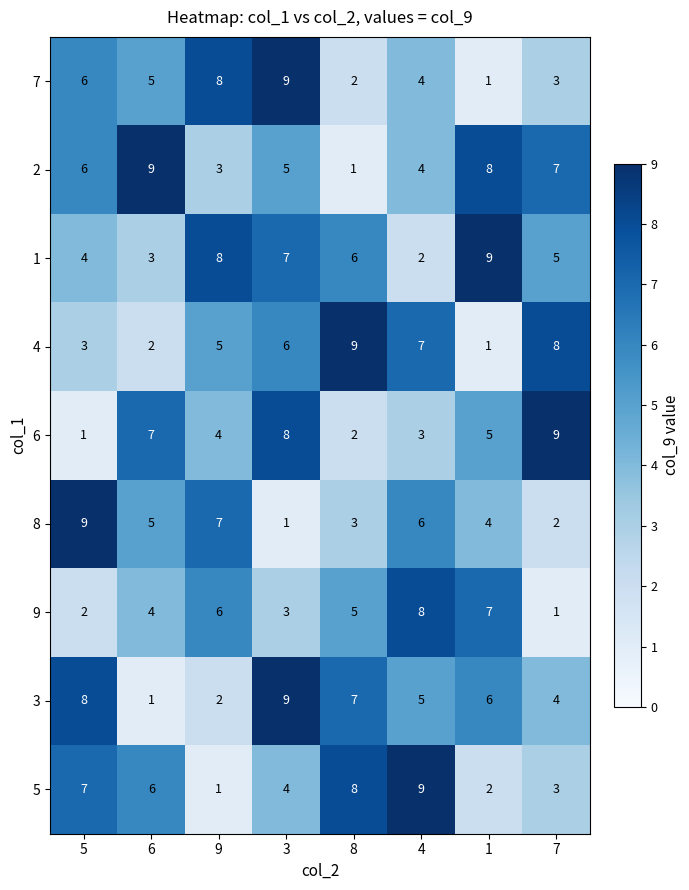

Is the value of 3 at 5 greater than the value of 6 at 9?

Yes